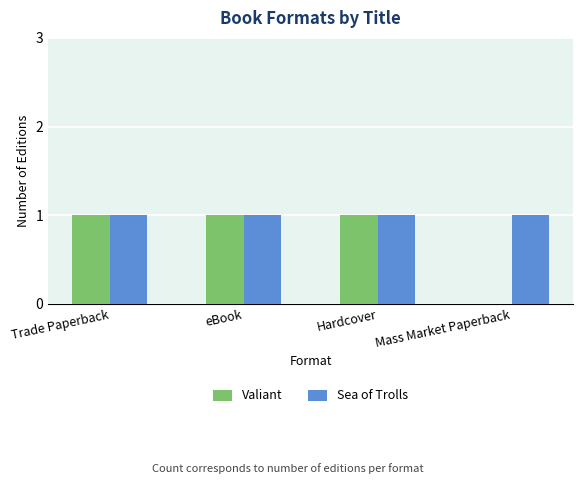

Are the bars horizontal?

No